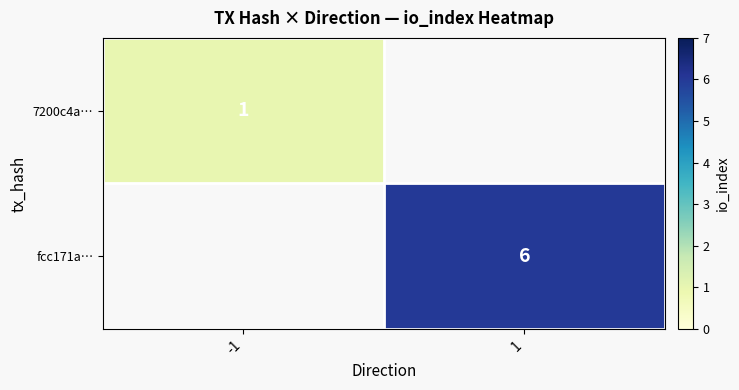

Is the value of 7200c4a… at -1 greater than the value of fcc171a… at 1?

No